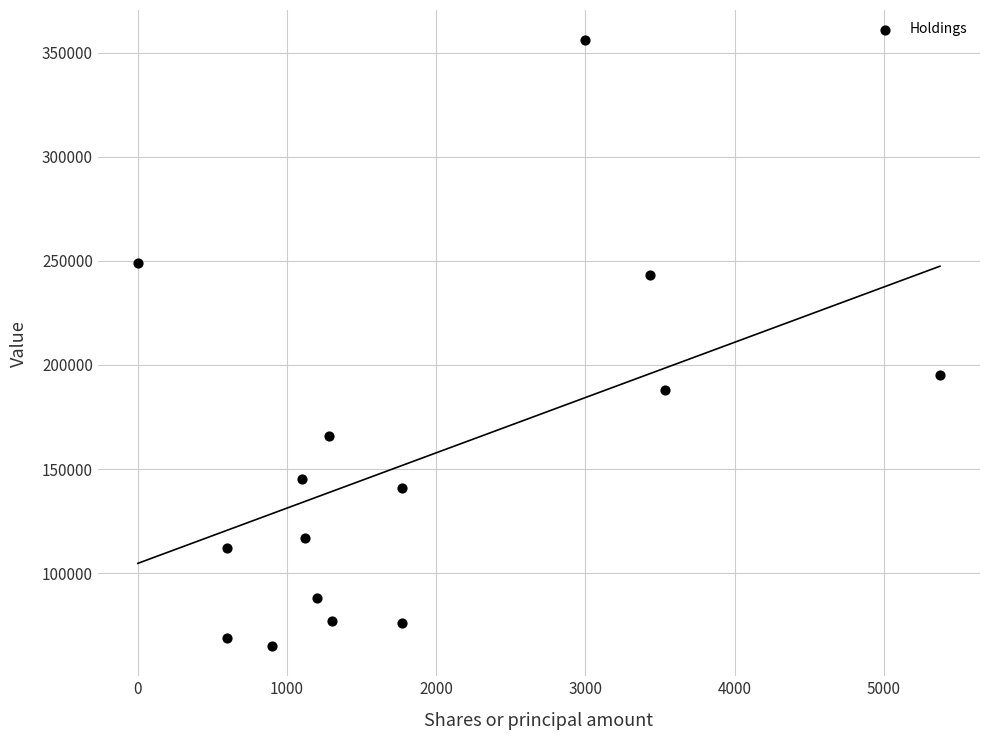

What Y value in the scatter plot is closest to 210500?

195000